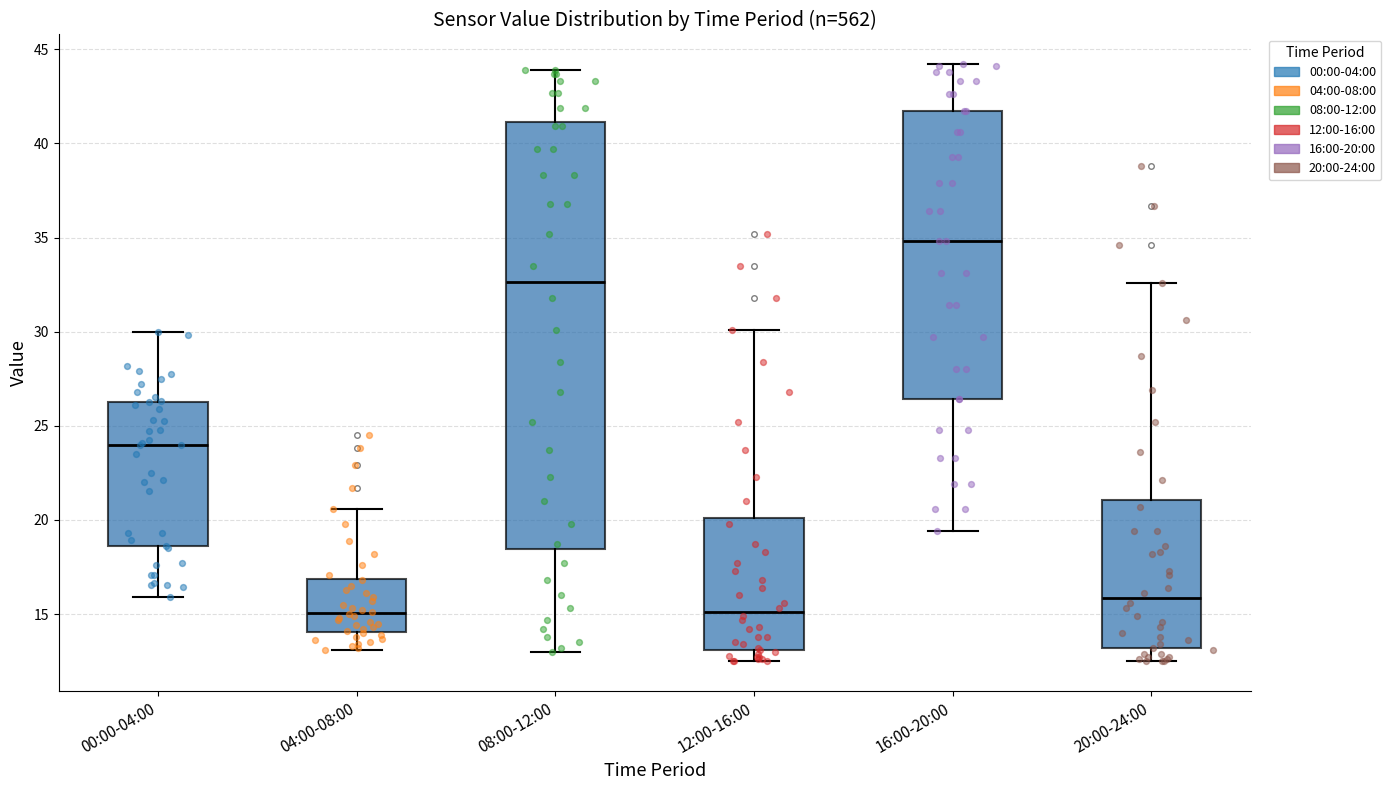

Where is the lower edge of the box for 16:00-20:00 on the y-axis? The values are not printed on the chart, so give them approximately, as read against the axis.

26.5